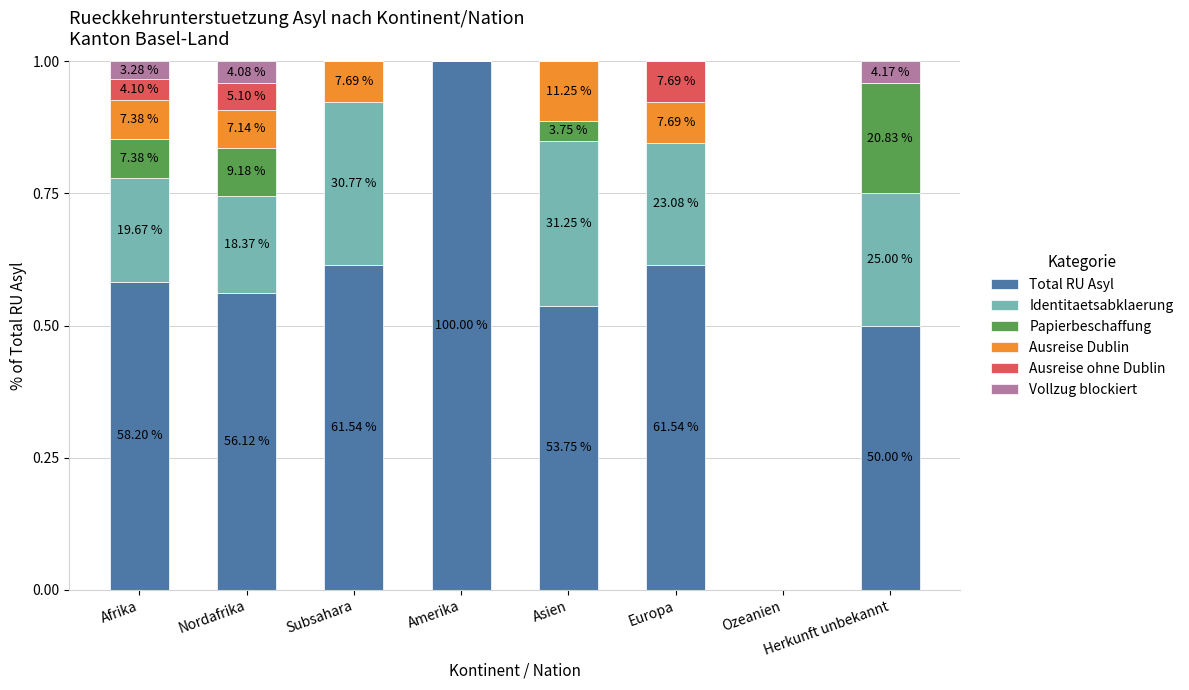

What are all the series names shown in the legend?

Total RU Asyl, Identitaetsabklaerung, Papierbeschaffung, Ausreise Dublin, Ausreise ohne Dublin, Vollzug blockiert